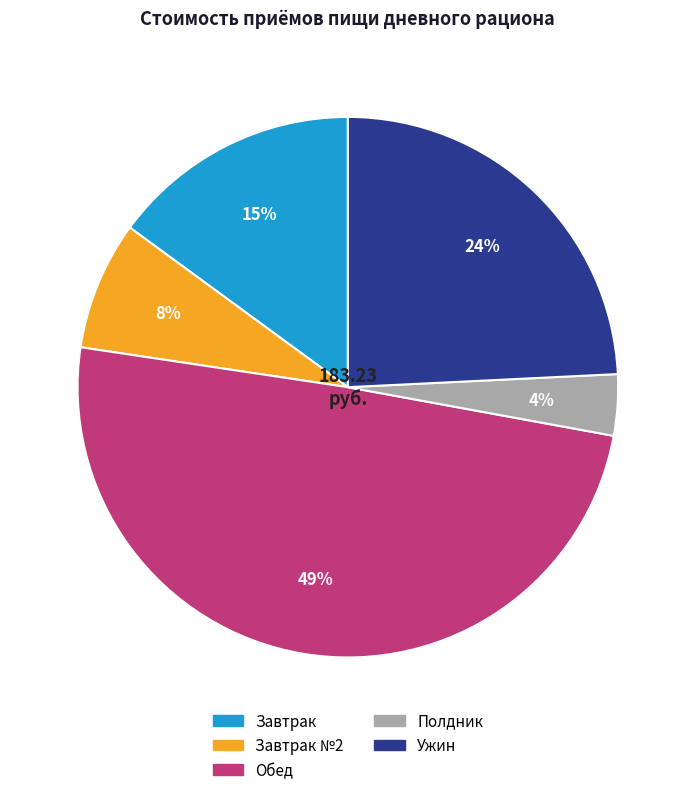

To the nearest percent, what is the average slice percentage?

20%